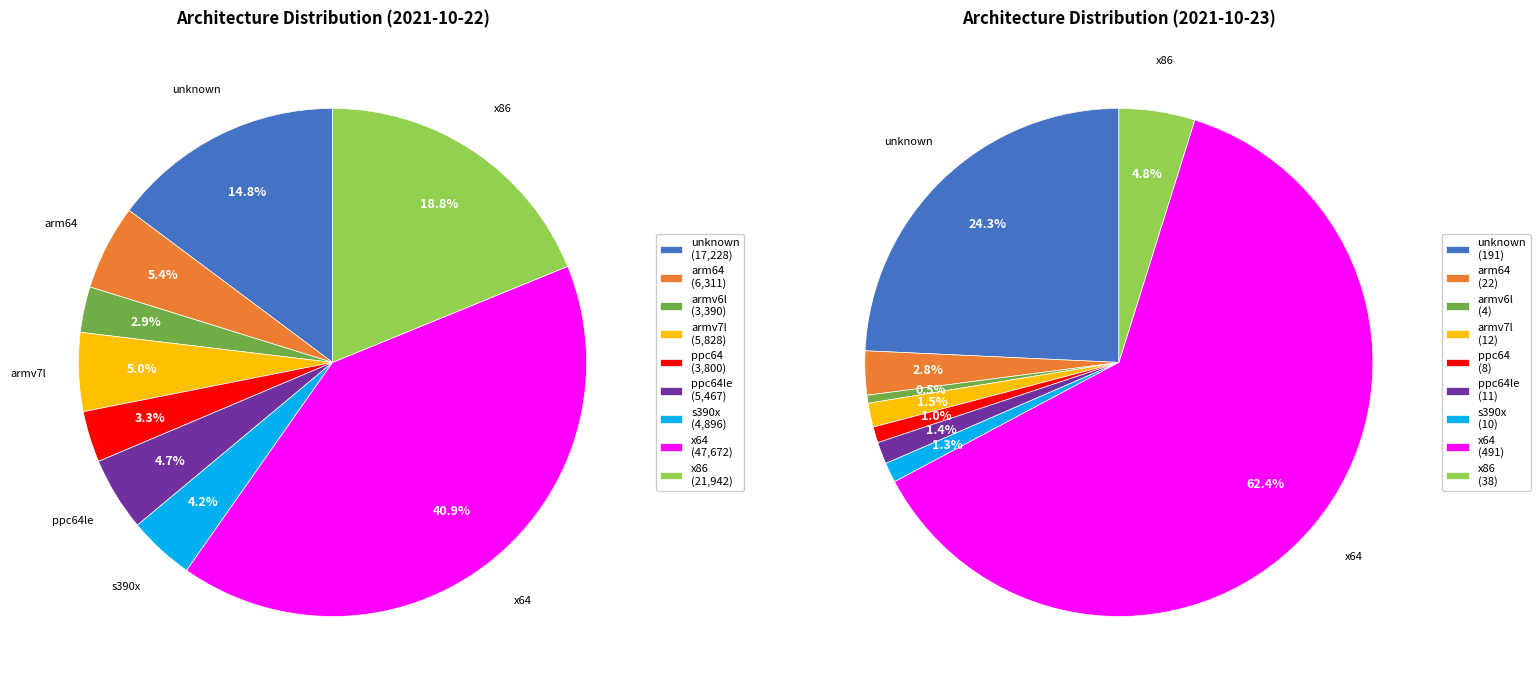

To the nearest percent, what portion does ppc64le represent?

1%